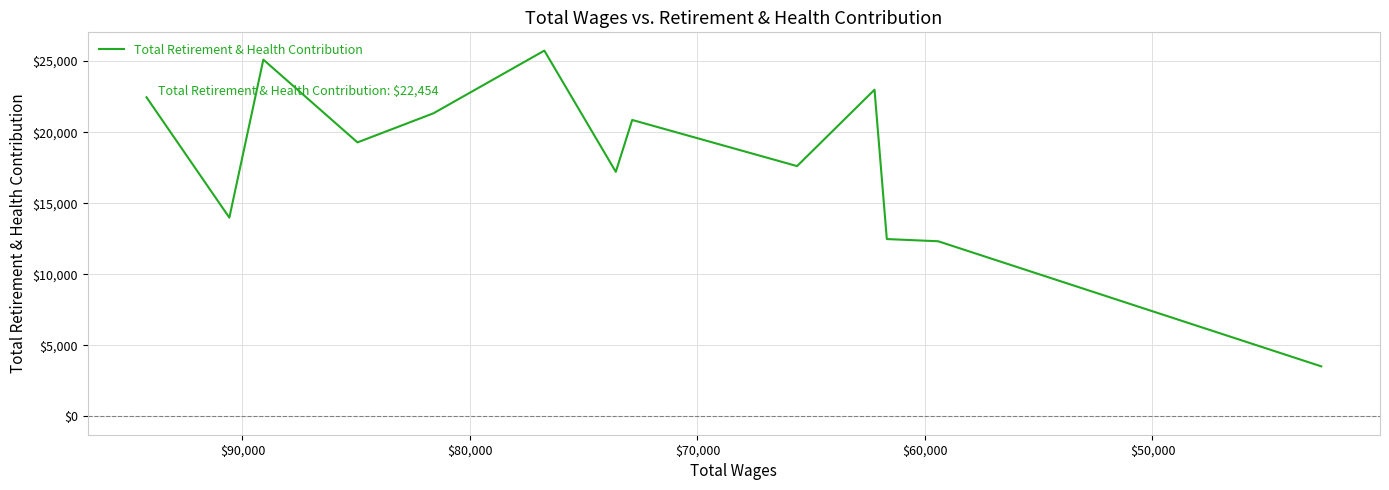

How many points are lower than both their immediate neighbors (excluding endpoints)?

4